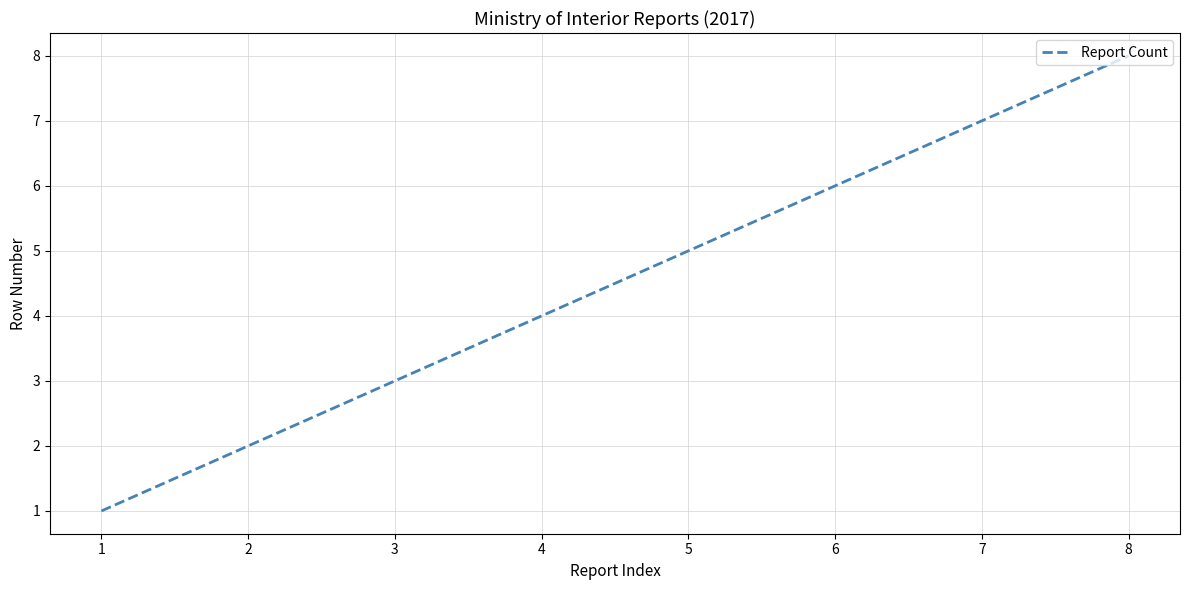

What is the ratio of the value at 8 to the value at 6?

1.3